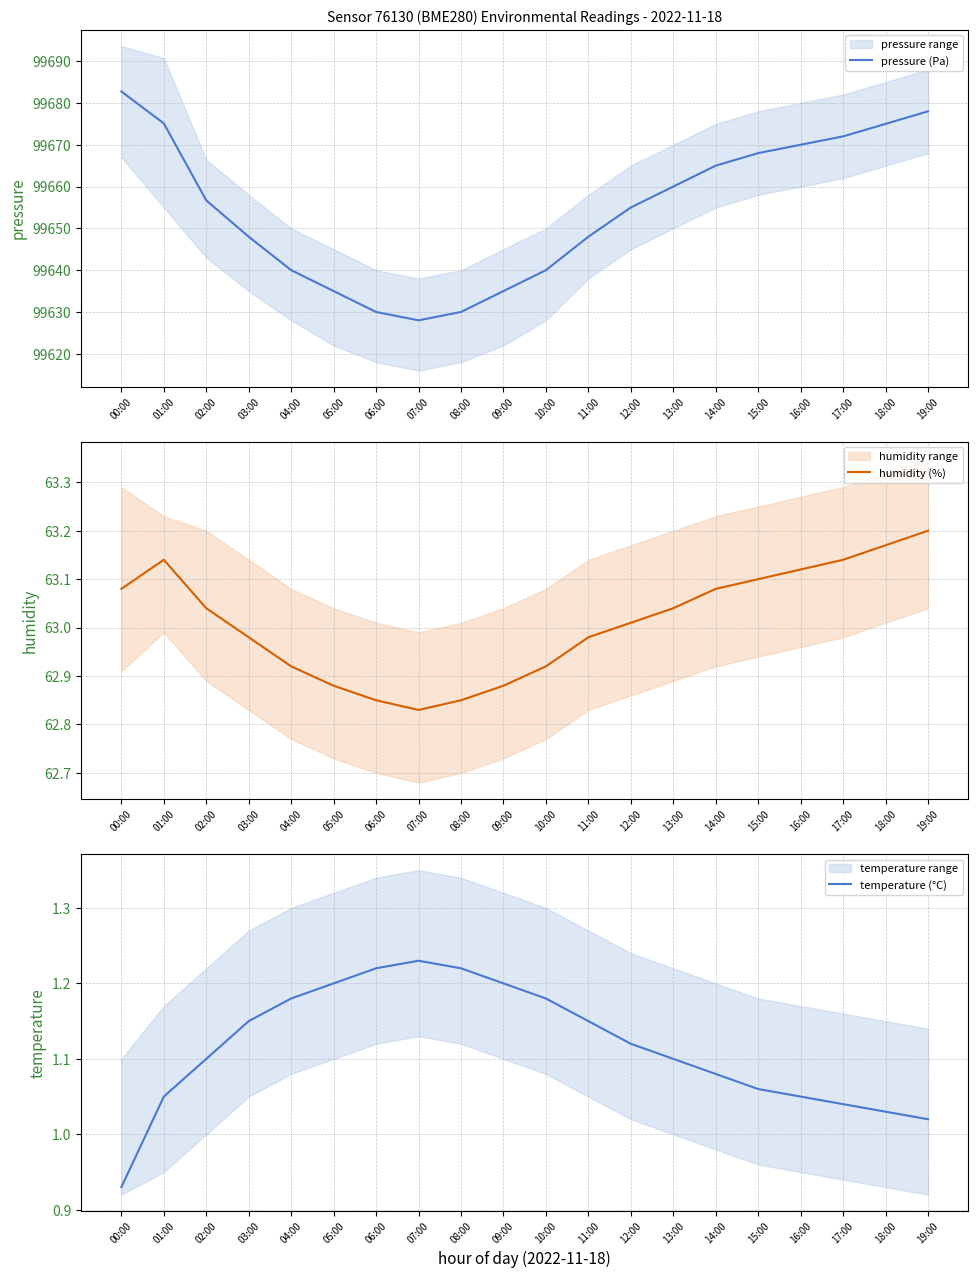

Is the value of pressure (Pa) at 00:00 greater than the value of humidity (%) at 00:00?

Yes